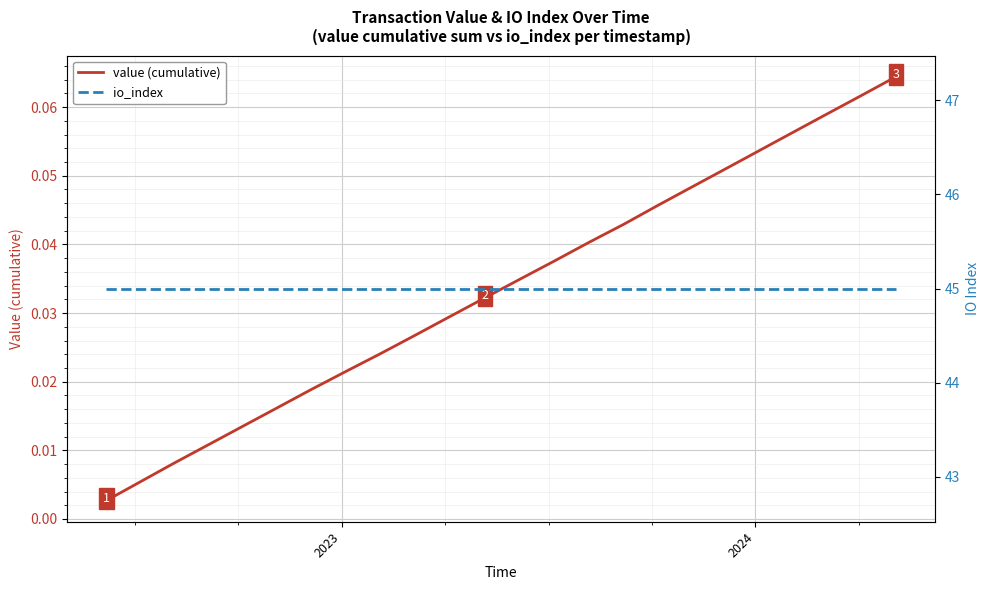

True or false: value (cumulative) has more than 0 interior local peaks.

False